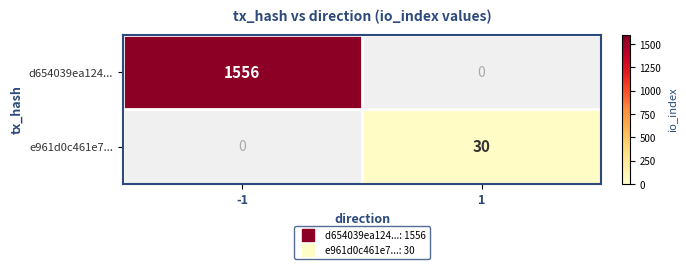

List the series in order of their overall mean, highest first.

d654039ea124..., e961d0c461e7...